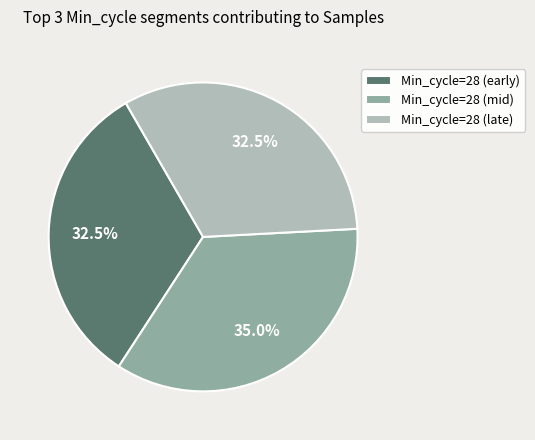

Is there a majority slice in this chart?

No